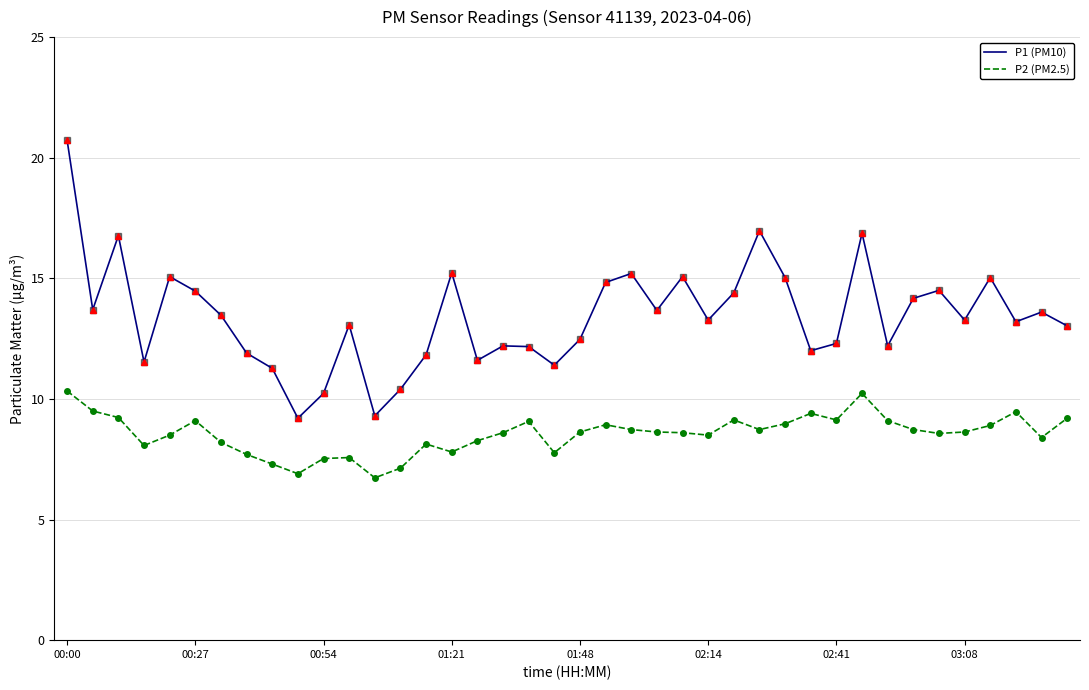

Count the number of data series in this chart.

2